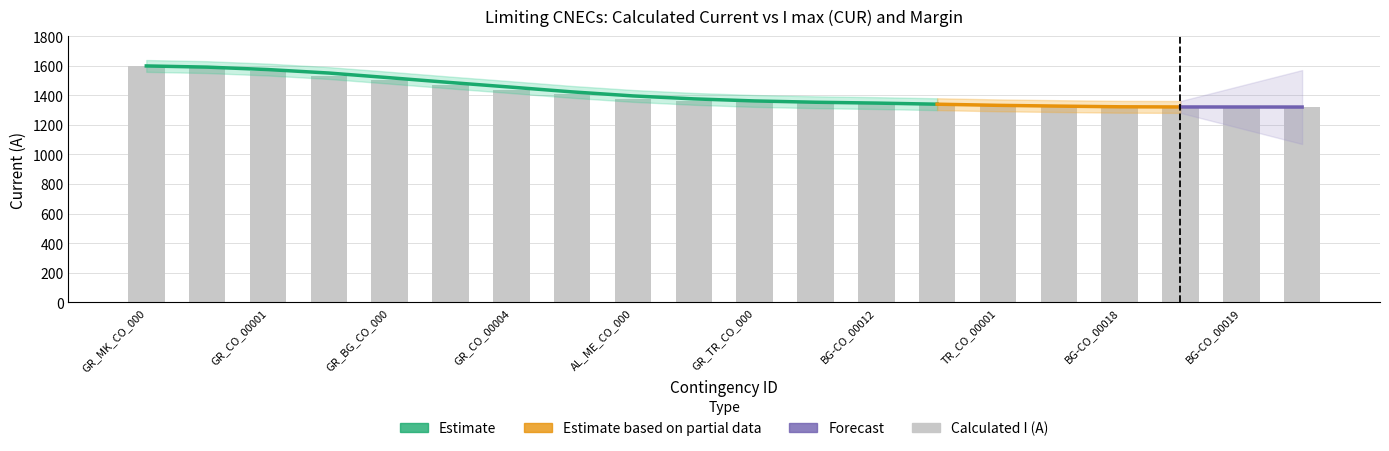

Are the bars grouped side by side (vs. stacked)?

Yes